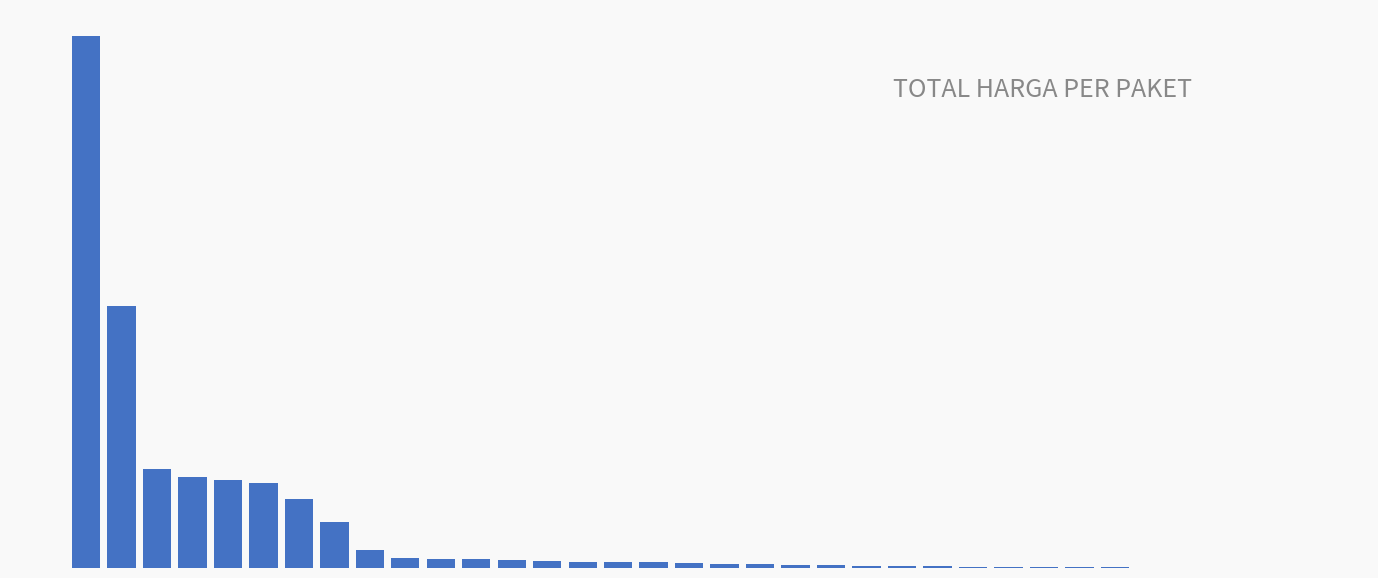

Reading right to left, list all the values displayed in this chart.

34=78000	33=182000	32=265000	31=333600	30=577875	29=2772000	28=4350000	27=4672200	26=5129000	25=7401240	24=8742500	23=9180000	22=12453900	21=15513960	20=18900000	19=19175000	18=23653000	17=27412000	16=32441200	15=34000000	14=34292000	13=39440000	12=43859200	11=49730040	10=51601000	9=56152800	8=98772570	7=250350000	6=373404000	5=464002100	4=477600000	3=493000000	2=541071000	1=1425867900	0=2892122000